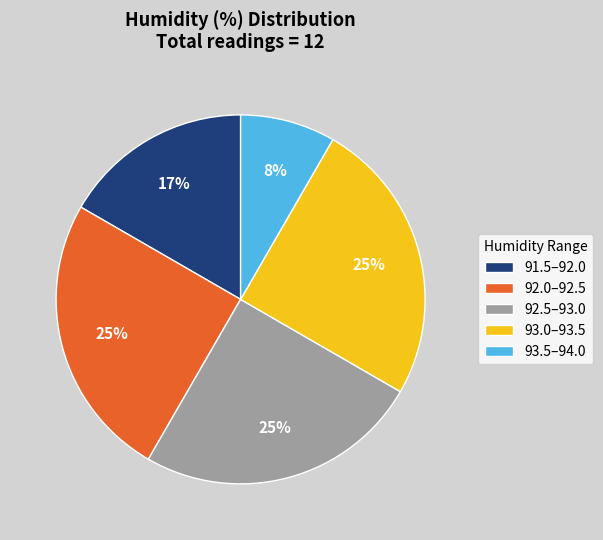

Which has a higher value, 91.5–92.0 or 92.0–92.5?

92.0–92.5